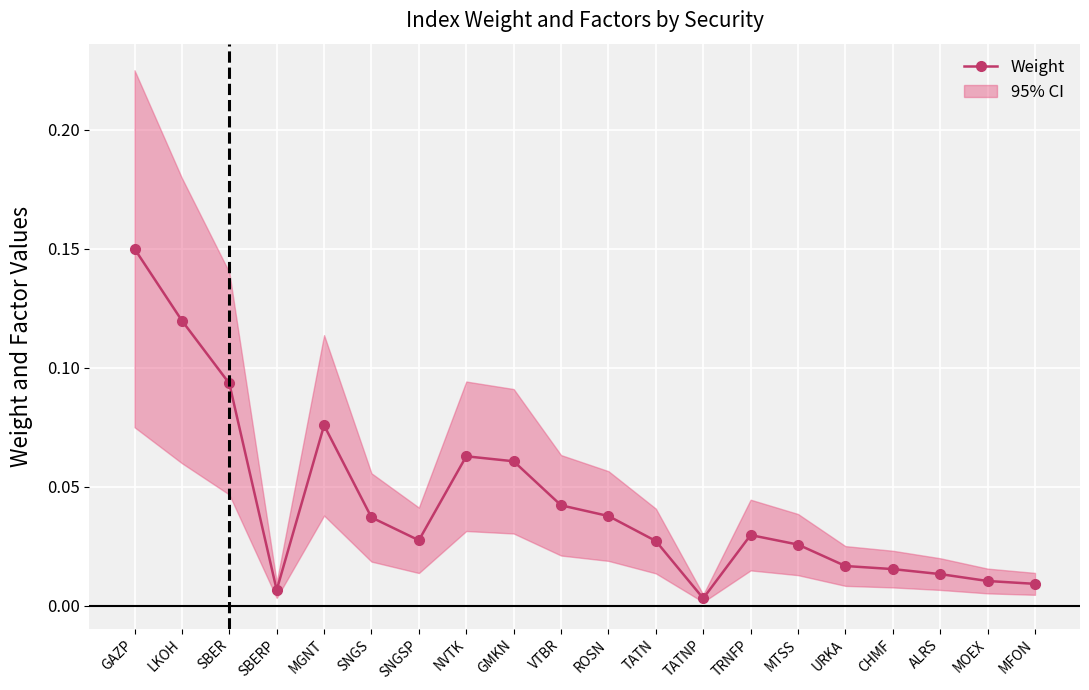

Reading left to right, extract all data points from this chart.

GAZP=0.1	LKOH=0.1	SBER=0.1	SBERP=0.0	MGNT=0.1	SNGS=0.0	SNGSP=0.0	NVTK=0.1	GMKN=0.1	VTBR=0.0	ROSN=0.0	TATN=0.0	TATNP=0.0	TRNFP=0.0	MTSS=0.0	URKA=0.0	CHMF=0.0	ALRS=0.0	MOEX=0.0	MFON=0.0